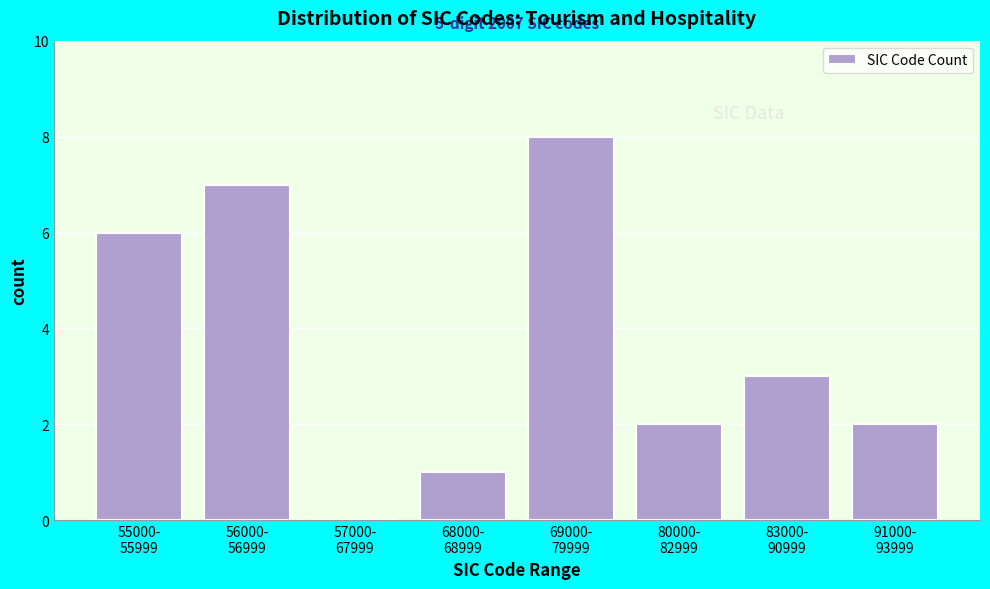

What is the greatest value displayed?

8